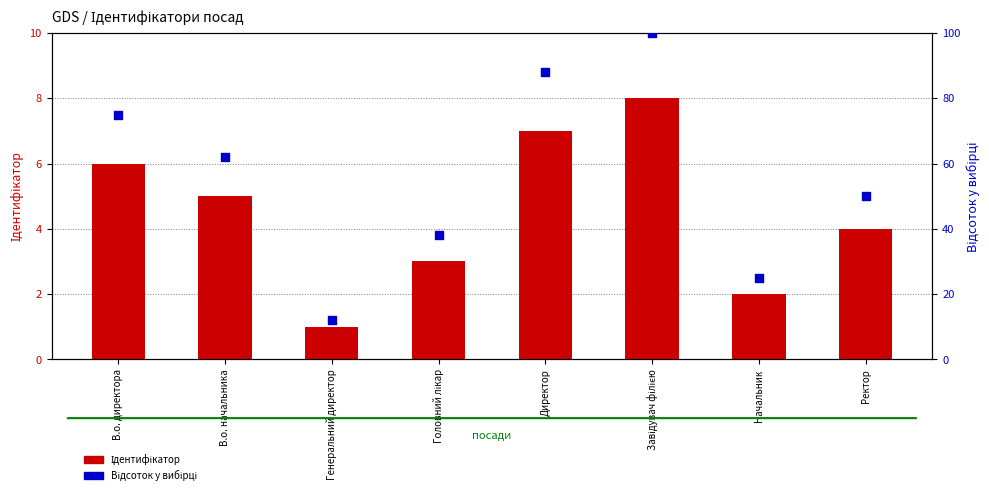

Which series has the widest spread of Y values?

Відсоток у вибірці